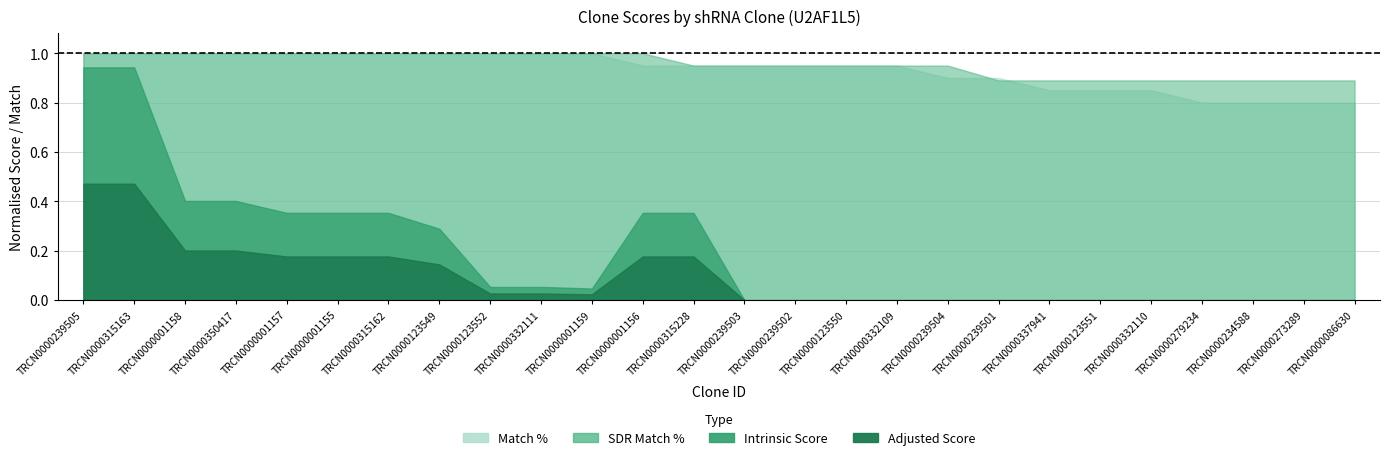

True or false: Match % and Intrinsic Score intersect in this chart.

False